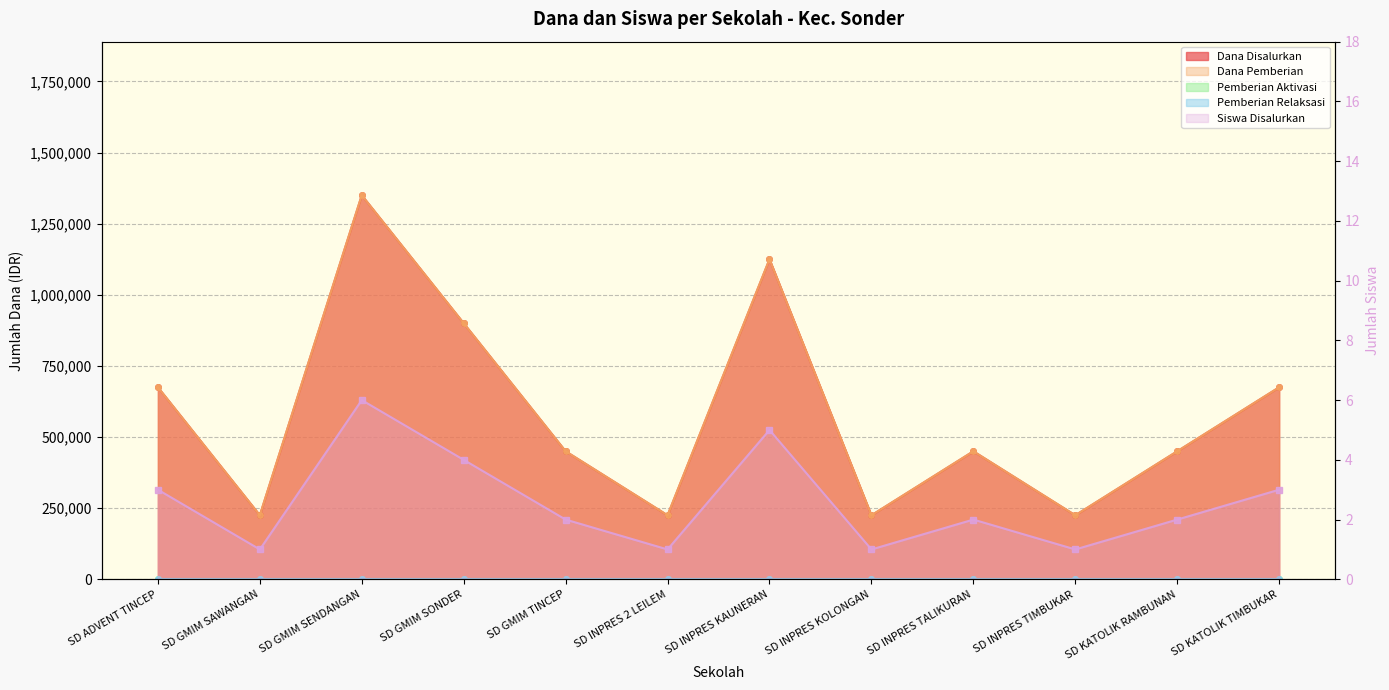

What position from the right is SD INPRES KAUNERAN?

6